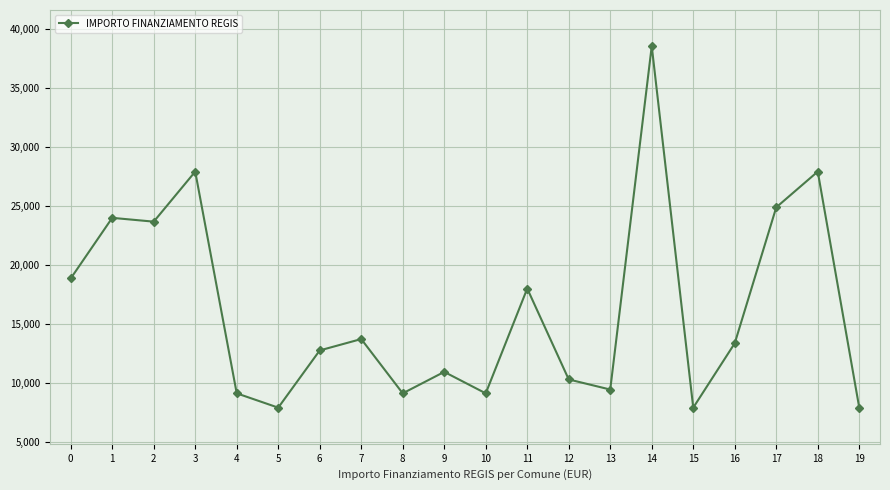

What is the ratio of the value at 14 to the value at 10?

4.2